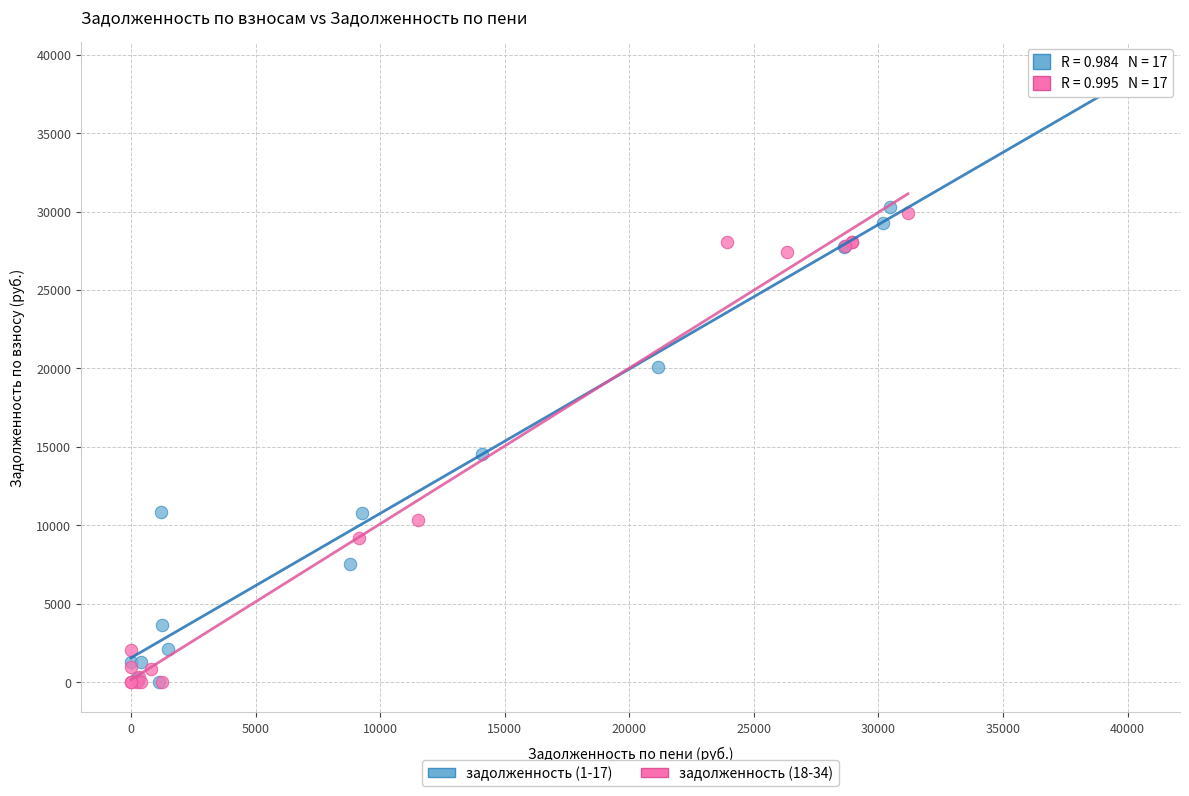

Which series reaches the maximum Y coordinate?

задолженность (1-17)